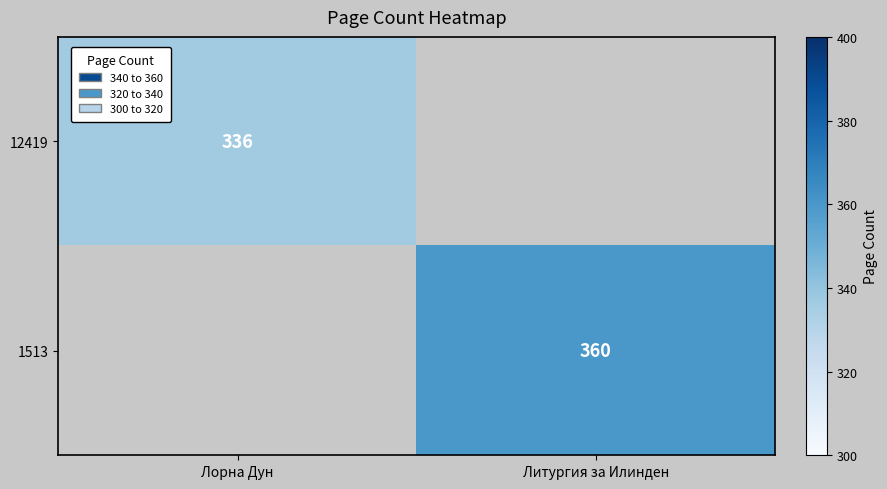

True or false: 1513 has a value of 559 at Литургия за Илинден.

False